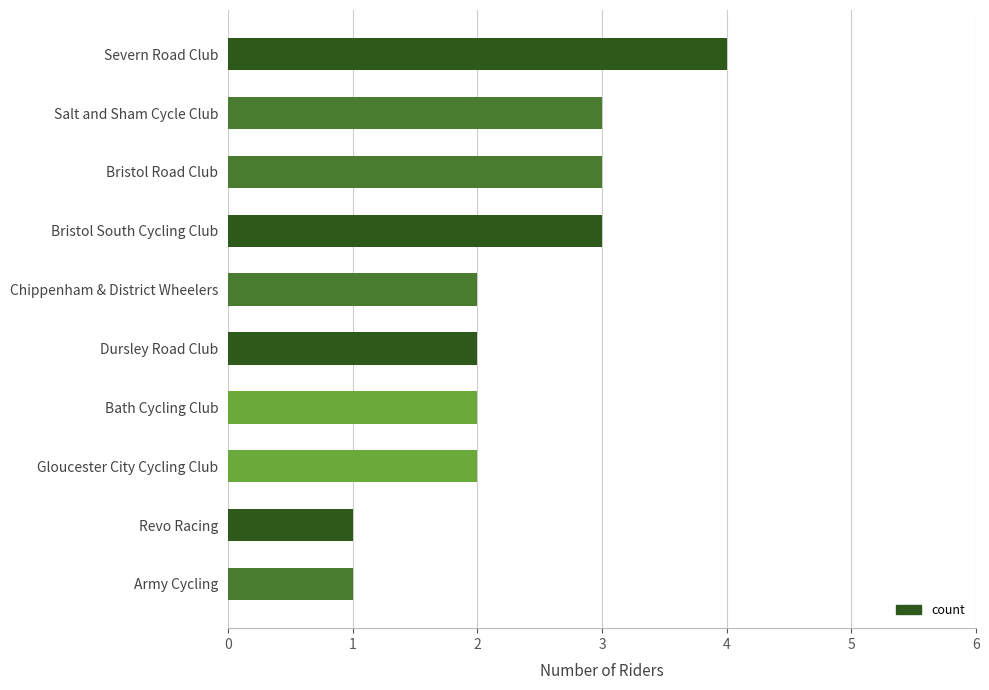

What is the sum of the values at Revo Racing and Gloucester City Cycling Club?

3